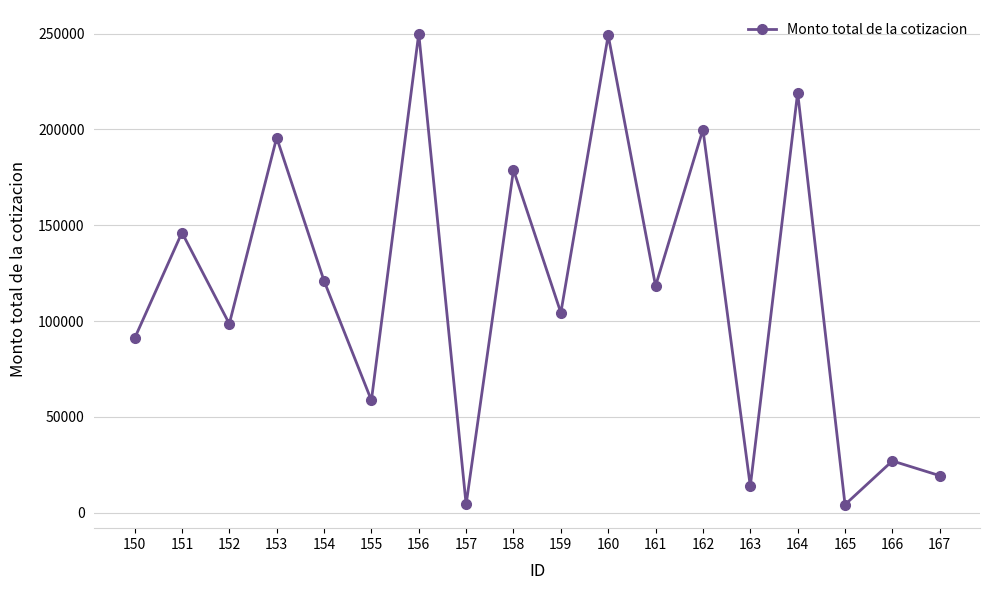

The value at 164 is 219240.0. True or false?

True